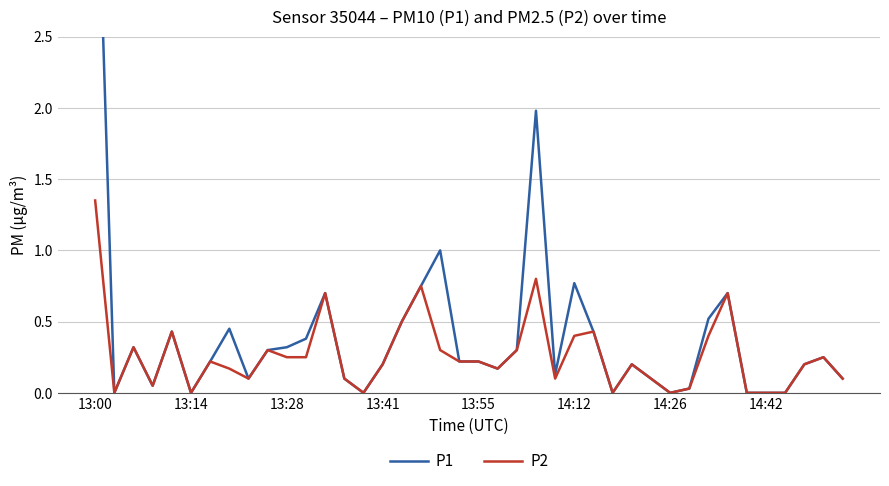

Between 13 and 29, which series saw the biggest shift?

P1